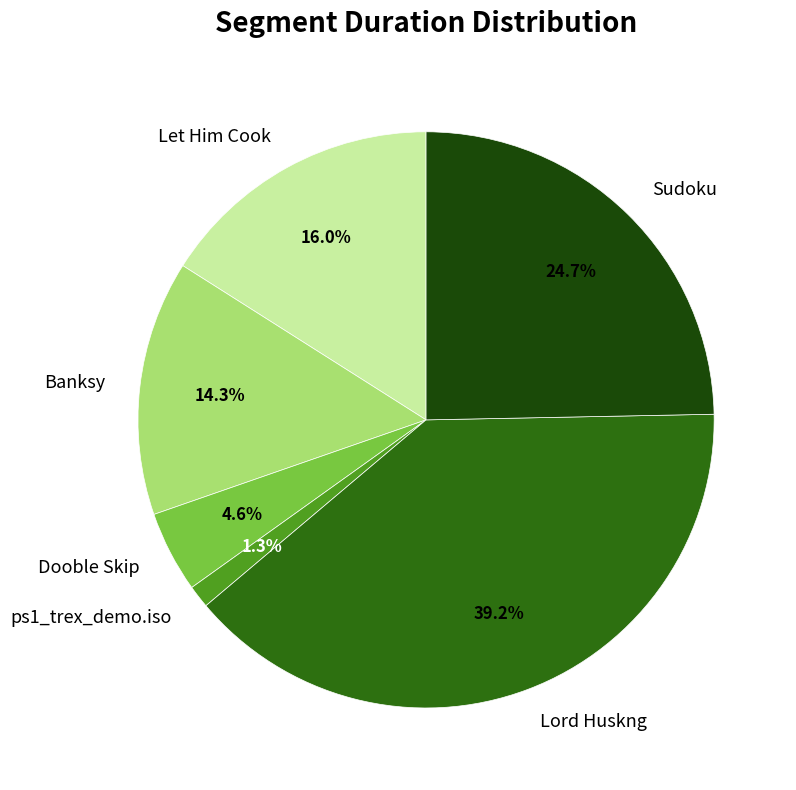

How many slices are in this pie chart?

6